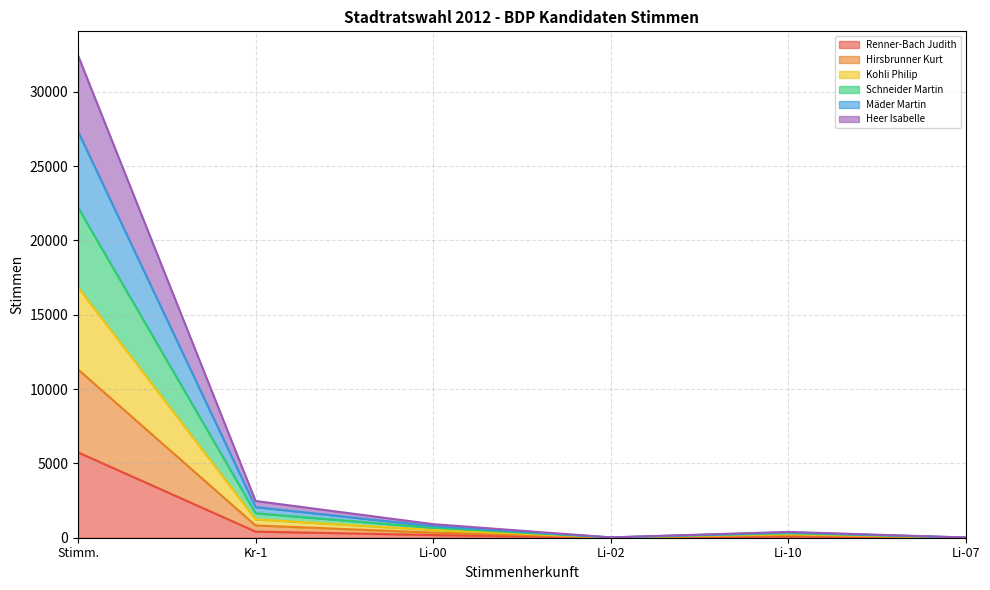

Is it true that Schneider Martin equals 10 at Li-07?

False